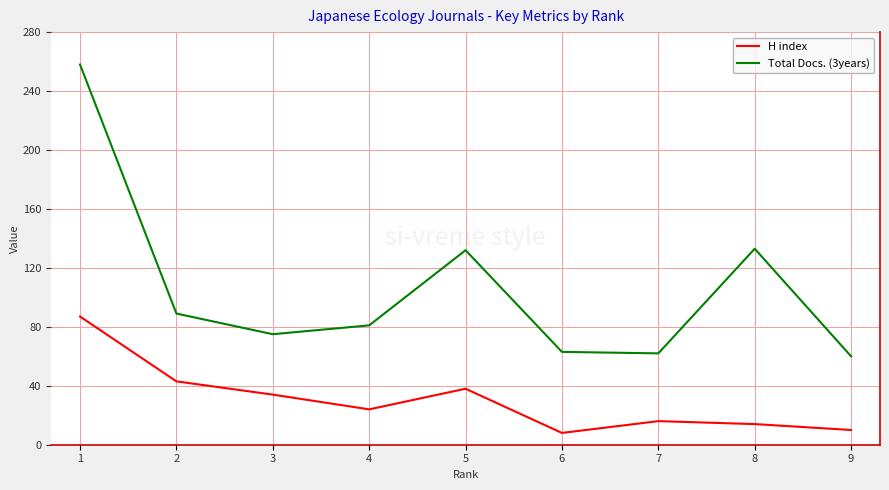

List the series in order of their overall mean, highest first.

Total Docs. (3years), H index